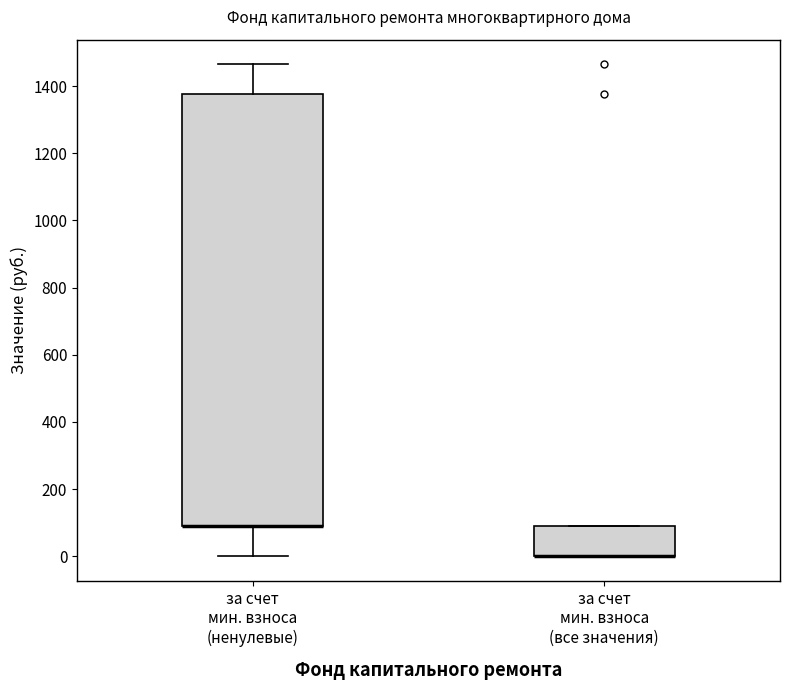

Where is the lower edge of the box for за счет мин. взноса (ненулевые) on the y-axis? The values are not printed on the chart, so give them approximately, as read against the axis.

80